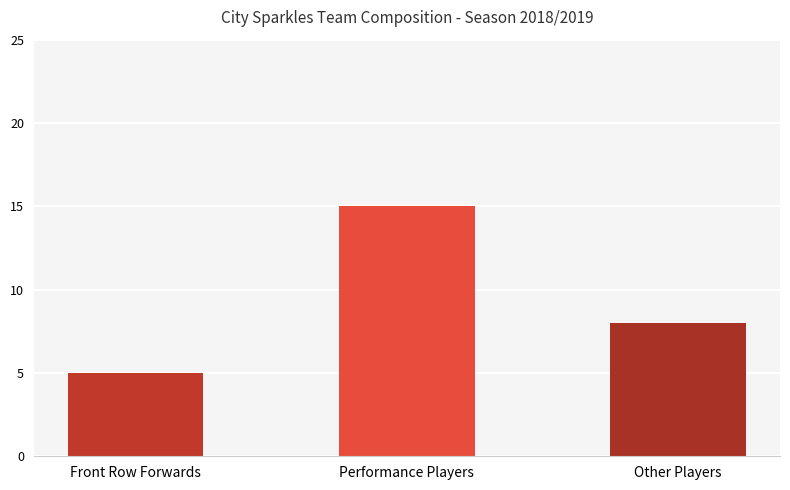

What is the smallest value displayed?

5